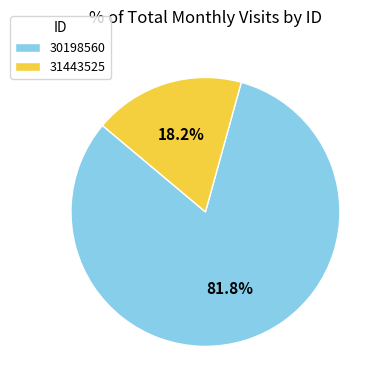

Is it true that 30198560 is 82% of the pie?

True